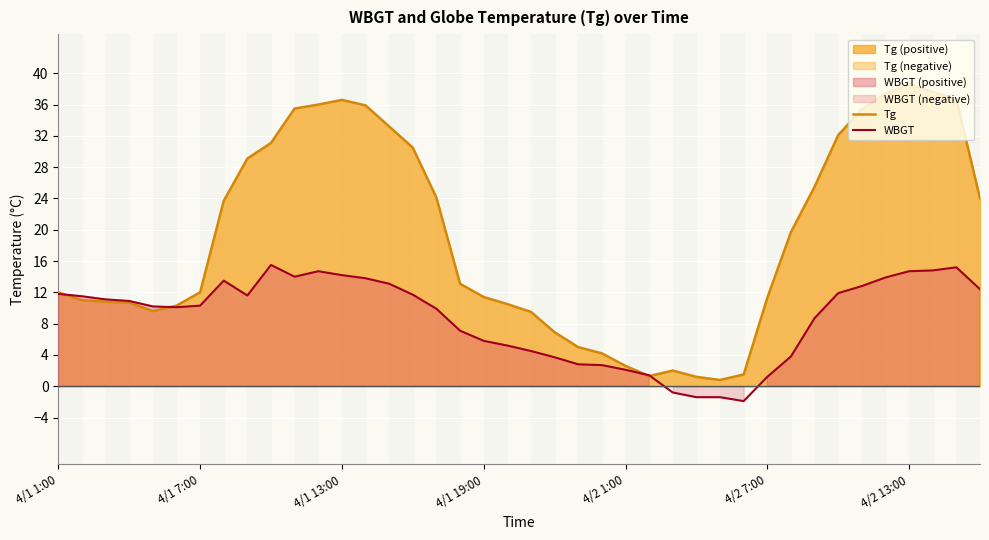

Where is WBGT nearest to the value 6?

4/1 19:00